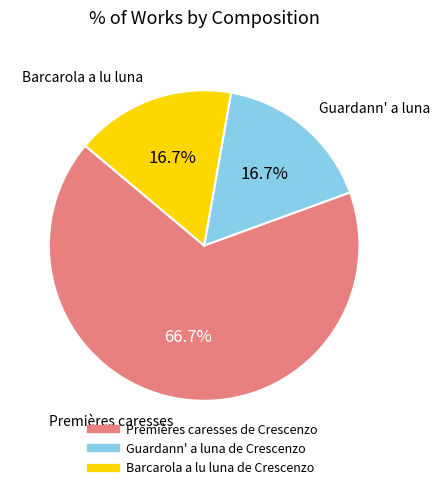

To the nearest percent, what is the average slice percentage?

33%